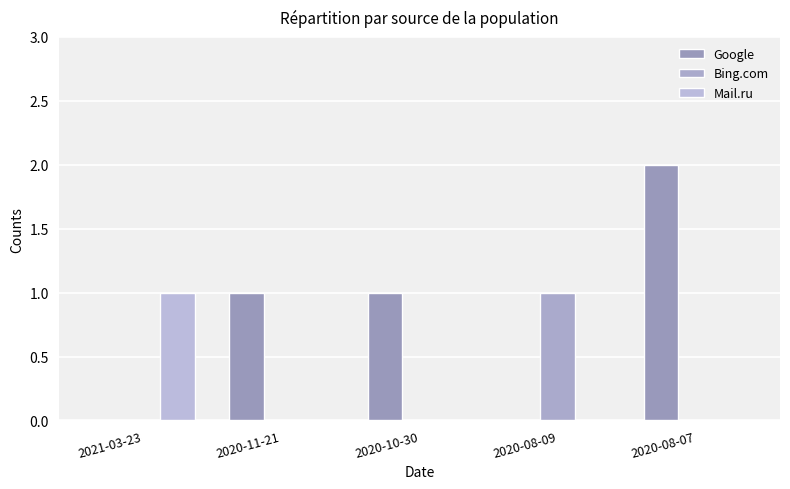

At 2020-10-30, list the series in order from smallest to largest.

Bing.com, Mail.ru, Google